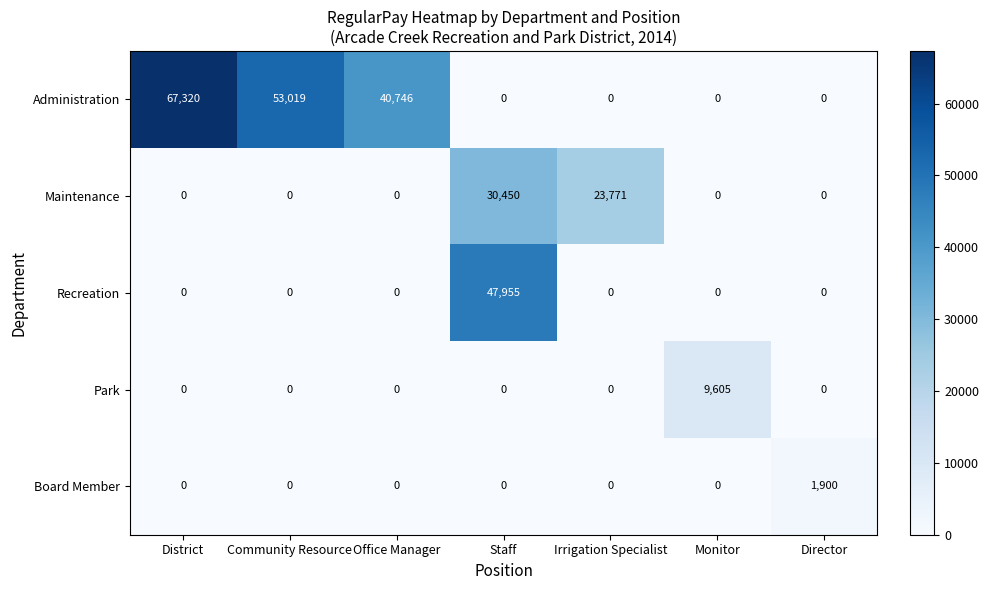

Which category has the highest value across all series?

District